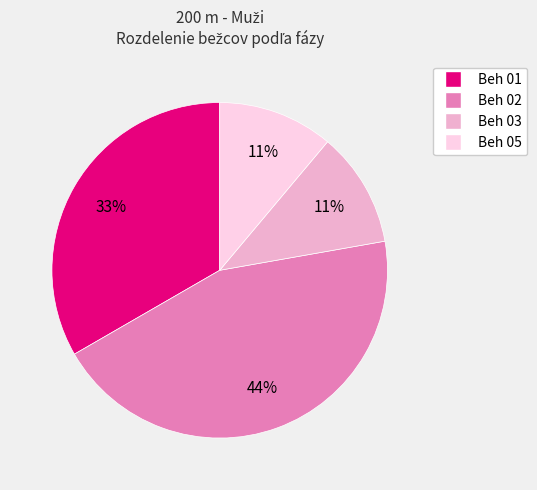

Is there any slice that represents more than half of the pie?

No